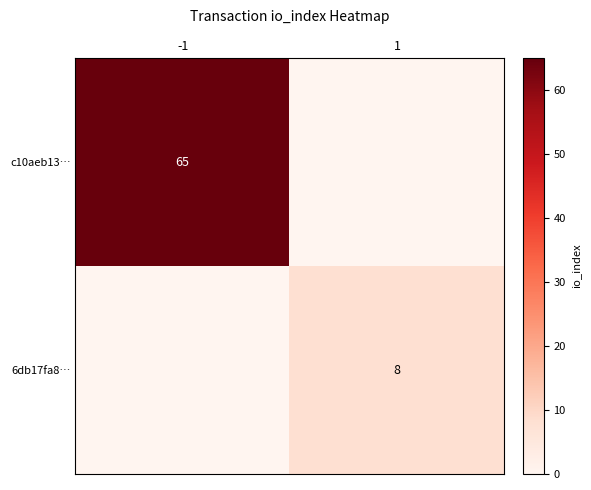

Is it true that c10aeb13… equals 99 at -1?

False